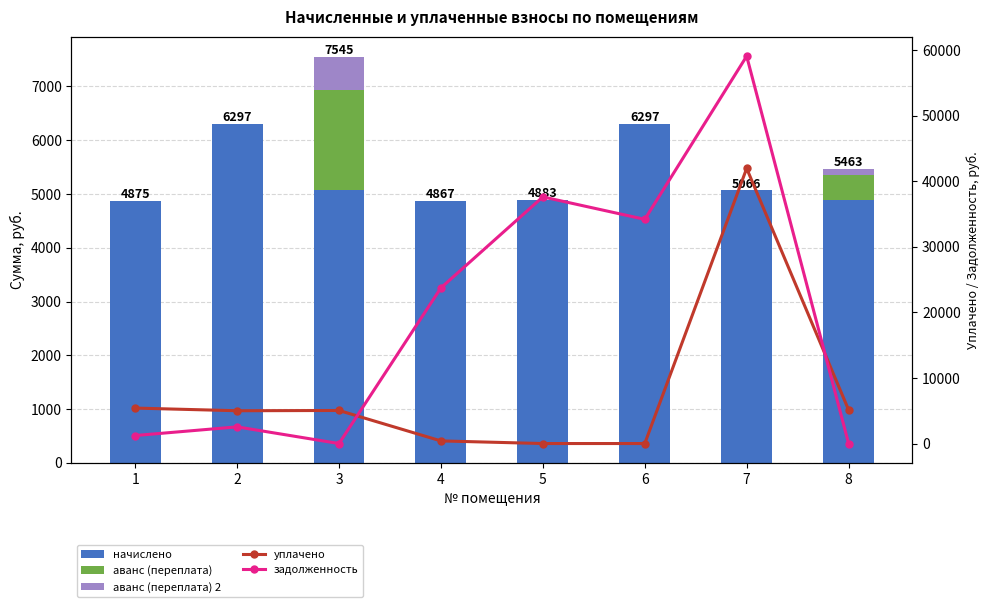

Reading left to right, extract all data points from this chart.

начислено: 1=4875.1	2=6297.7	3=5066.9	4=4867.1	5=4883.2	6=6297.7	7=5066.9	8=4891.1
аванс (переплата): 1=0.0	2=0.0	3=1872.9	4=0.0	5=0.0	6=0.0	7=0.0	8=459.9
аванс (переплата) 2: 1=0.0	2=0.0	3=606.1	4=0.0	5=0.0	6=0.0	7=0.0	8=112.1
уплачено: 1=5406.0	2=5000.0	3=5040.0	4=400.0	5=0.0	6=0.0	7=41951.7	8=5131.4
задолженность: 1=1220.2	2=2540.6	3=0.0	4=23735.9	5=37605.3	6=34181.5	7=59063.5	8=0.0